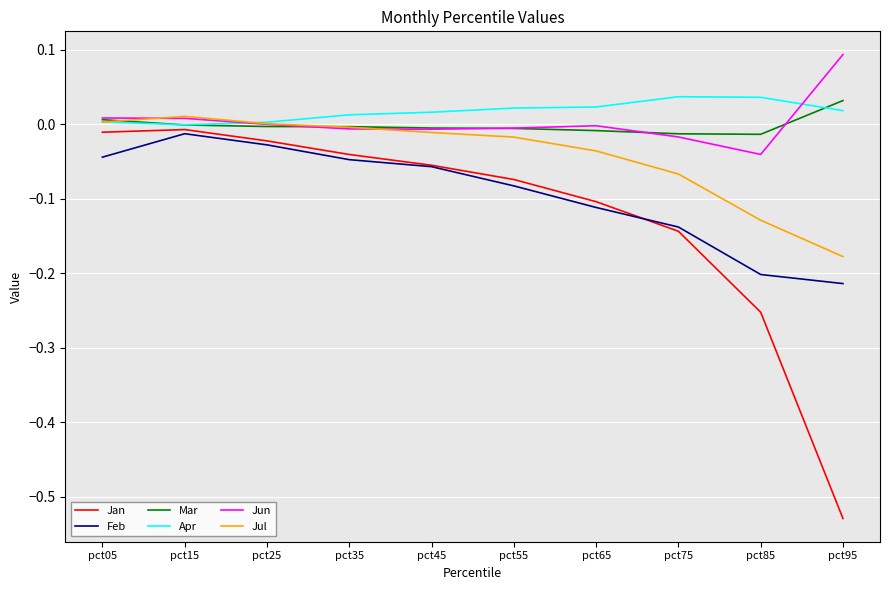

True or false: Feb and Jul cross at least once.

False